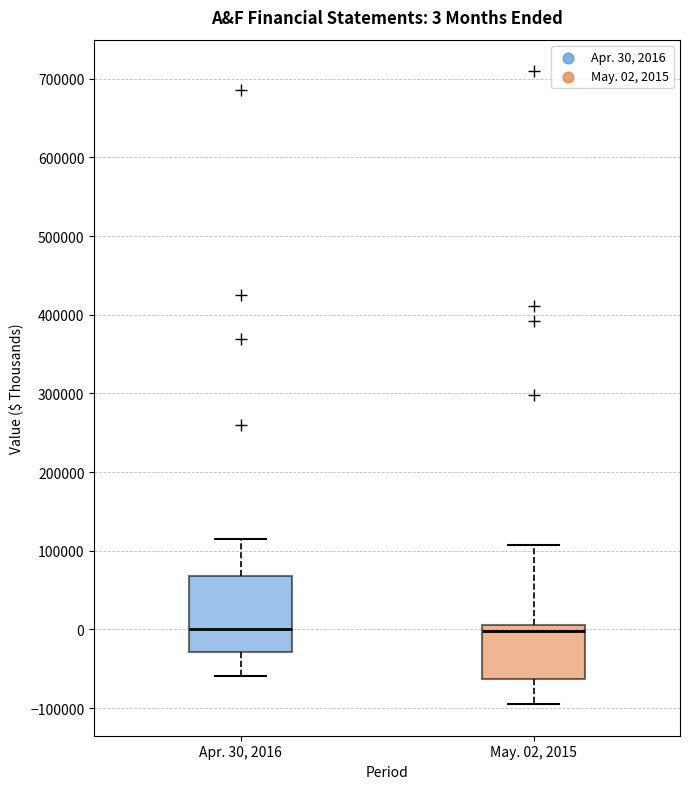

Comparing the boxes themselves (not the whiskers), which one is the tallest?

Apr. 30, 2016